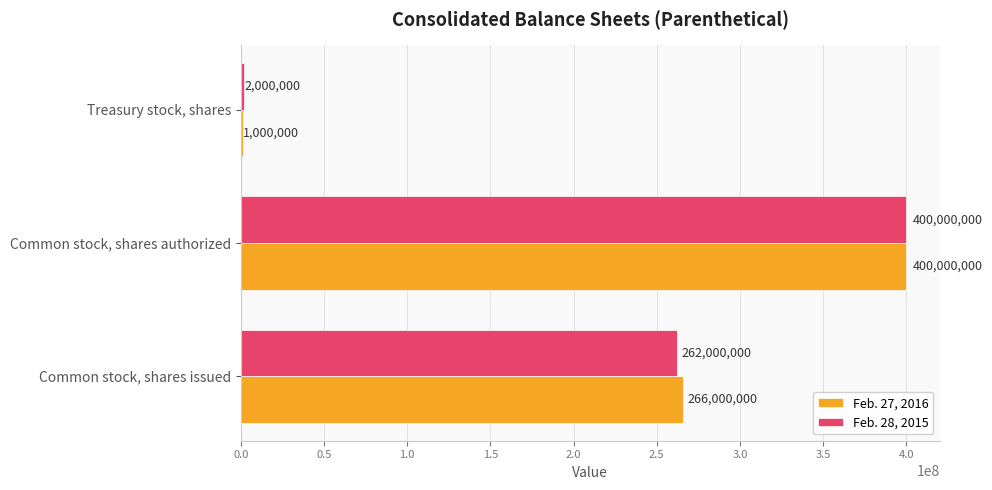

Where is Feb. 27, 2016 nearest to the value 200500000?

Common stock, shares issued